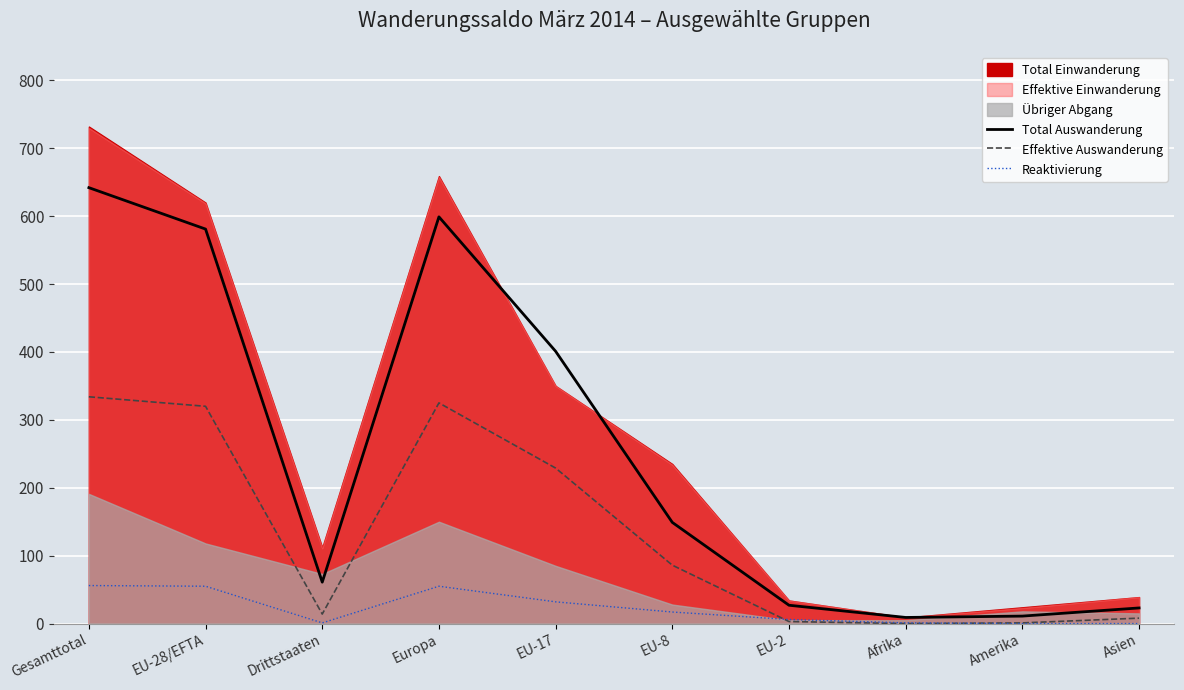

Where is Effektive Auswanderung nearest to the value 167?

EU-17